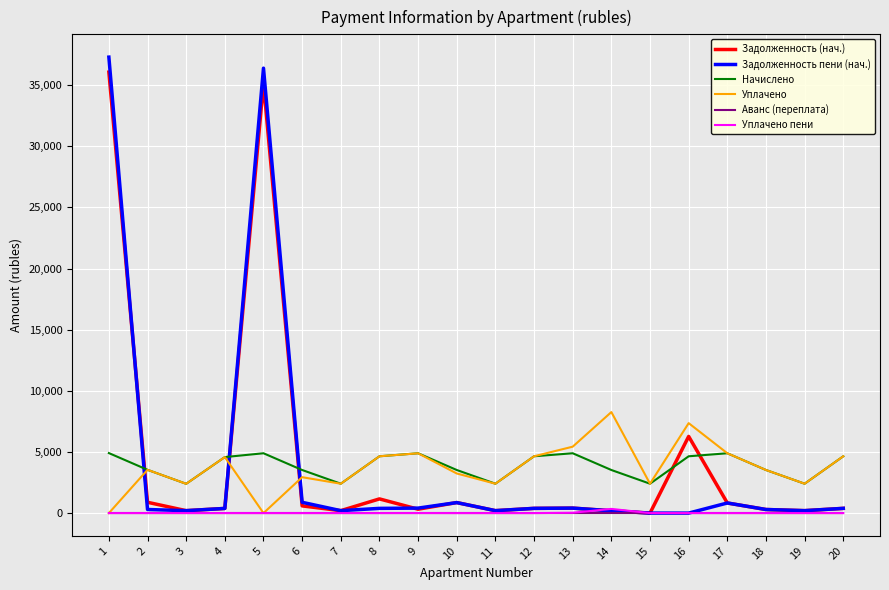

The value of Аванс (переплата) at 10 is 0.0. True or false?

True